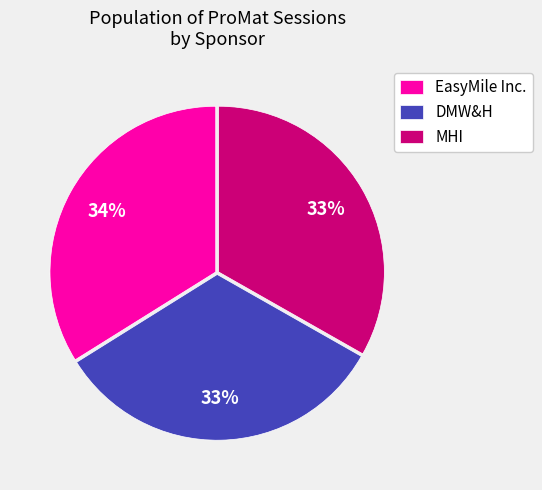

To the nearest percent, what is the difference between the DMW&H and EasyMile Inc. slice percentages?

1%